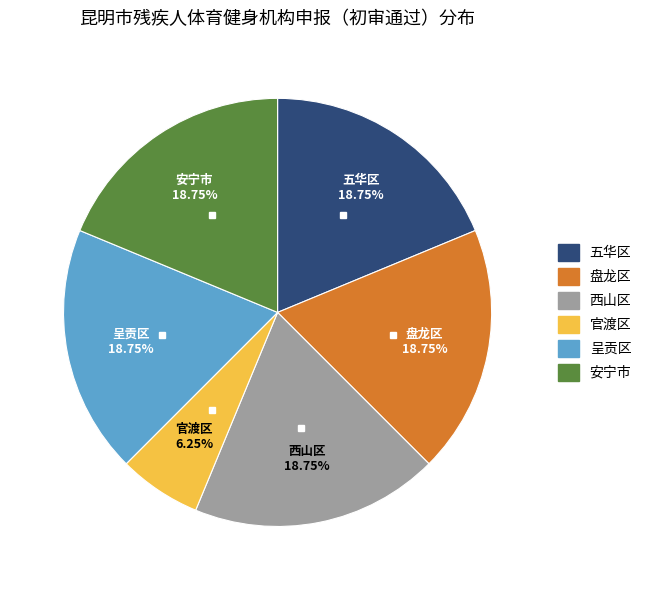

Approximately how many times larger is the value at 呈贡区 compared to 西山区?

1.0